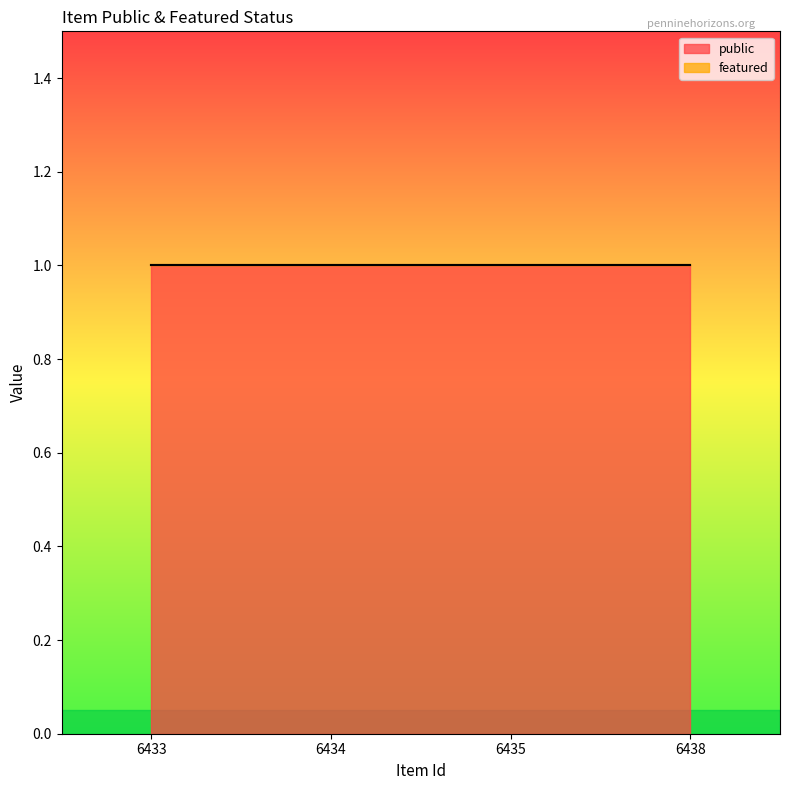

Rank the categories by featured value from lowest to highest.

6433, 6434, 6435, 6438